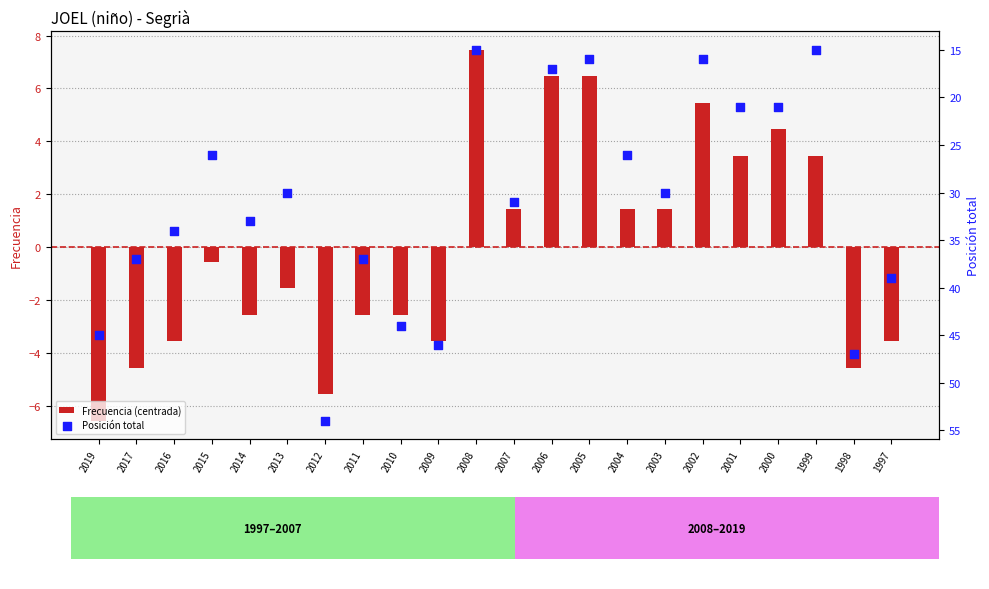

What is the total value across all series at 2017?

32.5